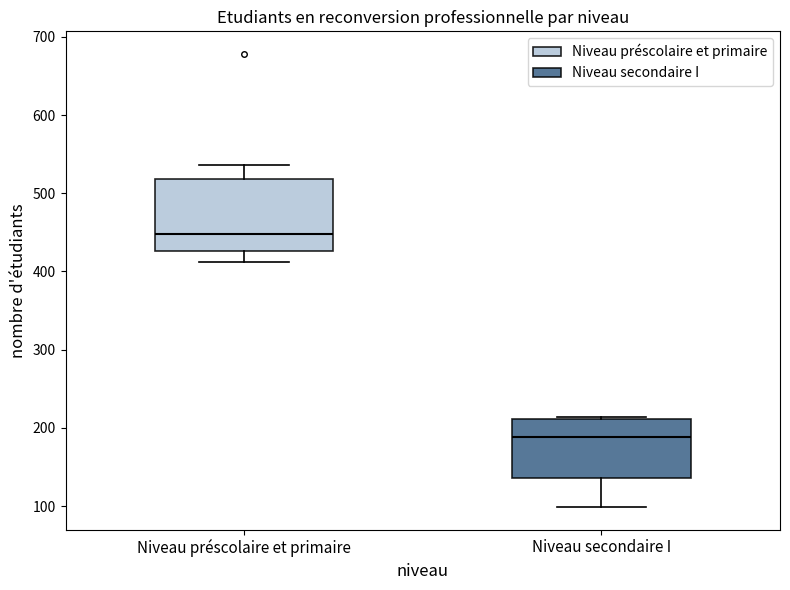

Where does the lower whisker of the box for Niveau préscolaire et primaire end on the y-axis? The values are not printed on the chart, so give them approximately, as read against the axis.

410